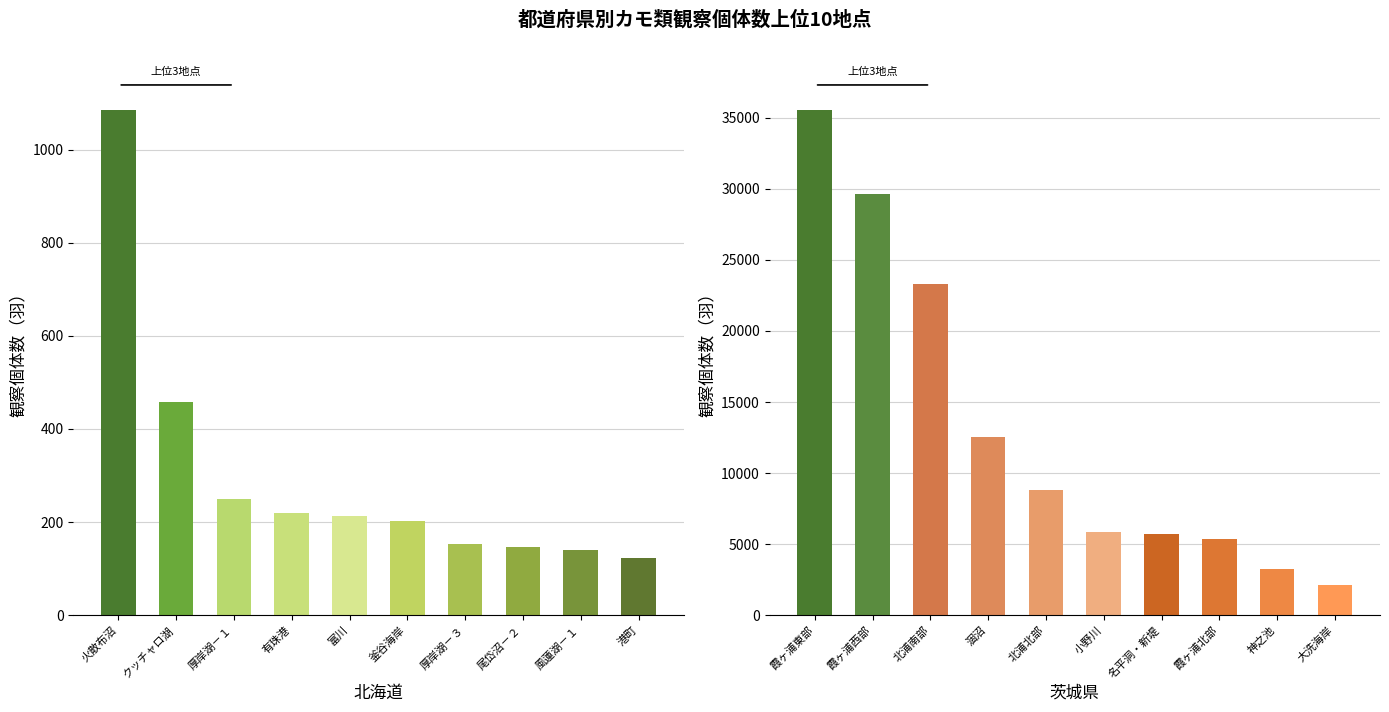

How many data points in 北海道 are above 214?

4